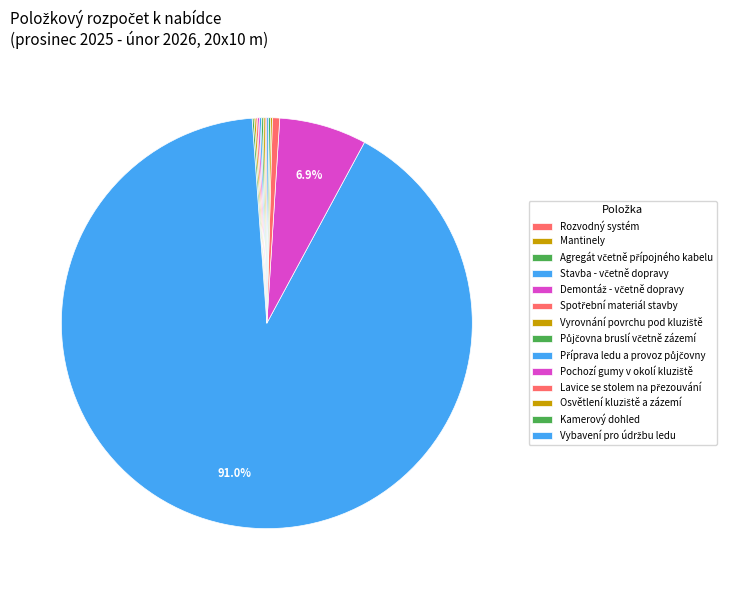

To the nearest percent, what is the average slice percentage?

7%